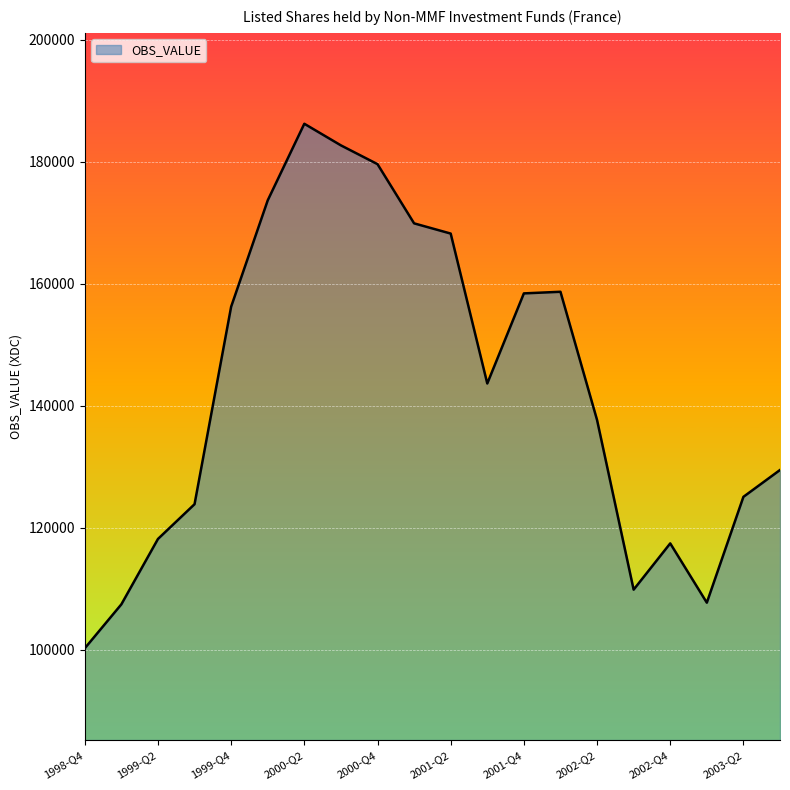

What is the minimum value shown in the chart?

100254